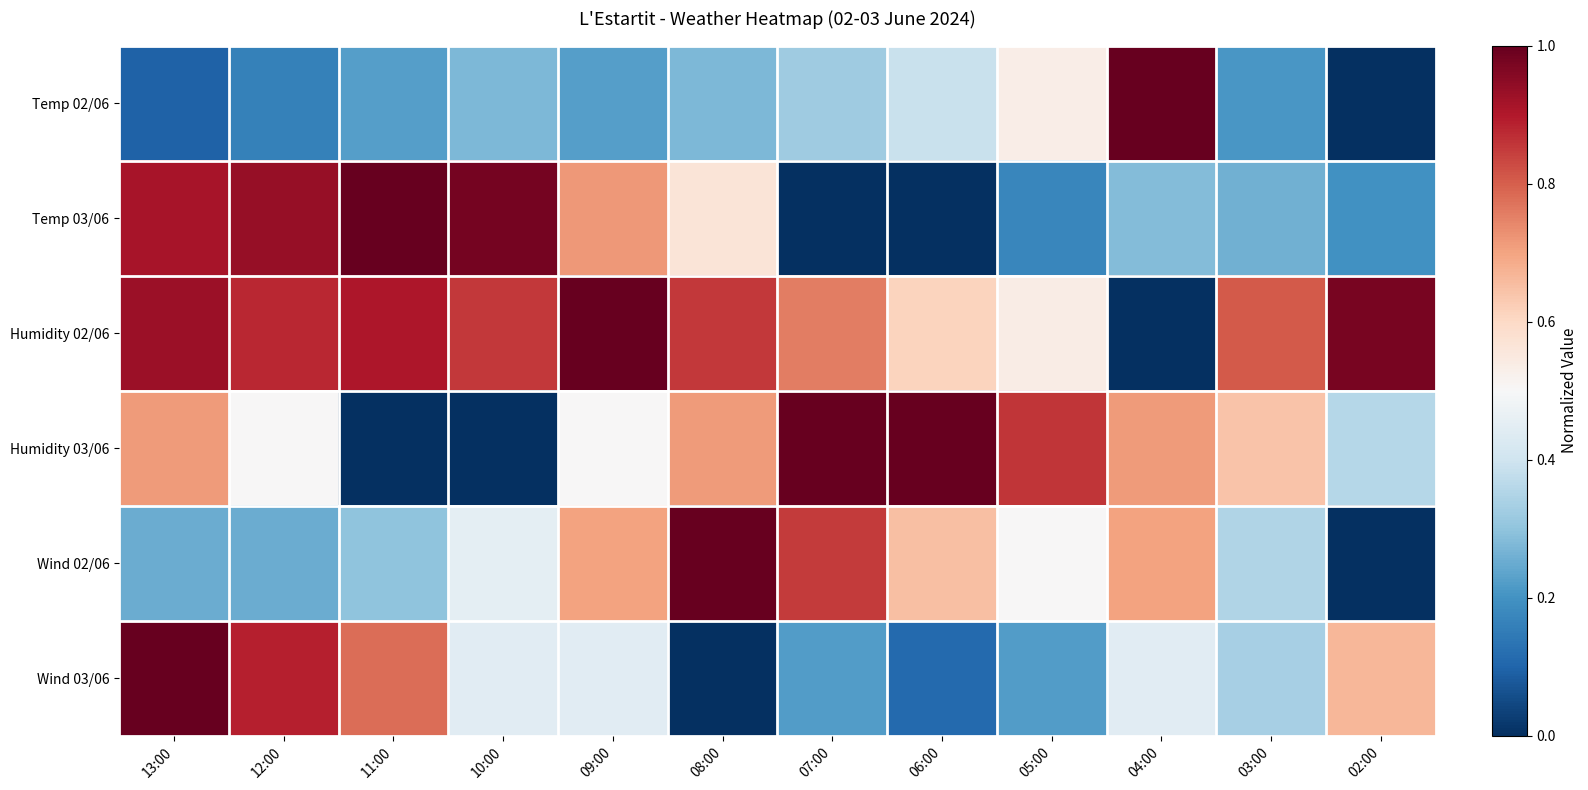

What is the total value across all series at 06:00?

2.8